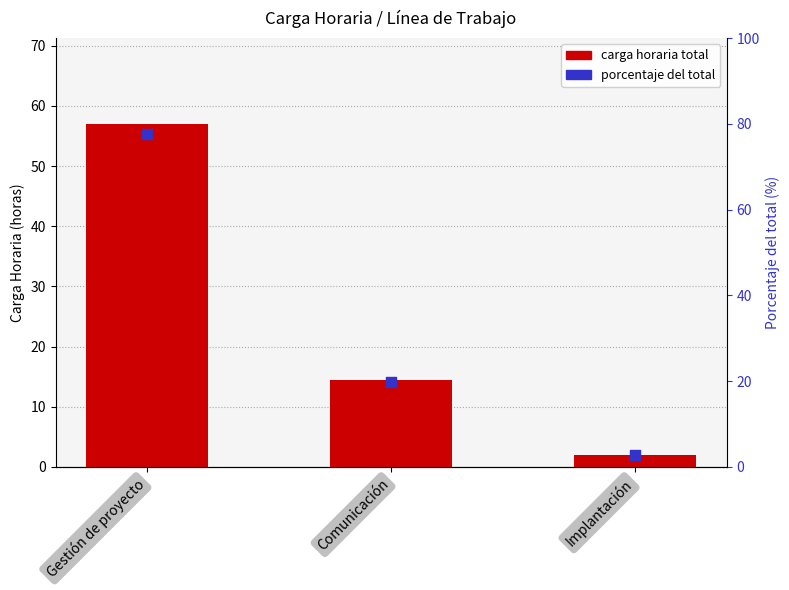

At which category is the sum across all series the highest?

Gestión de proyecto